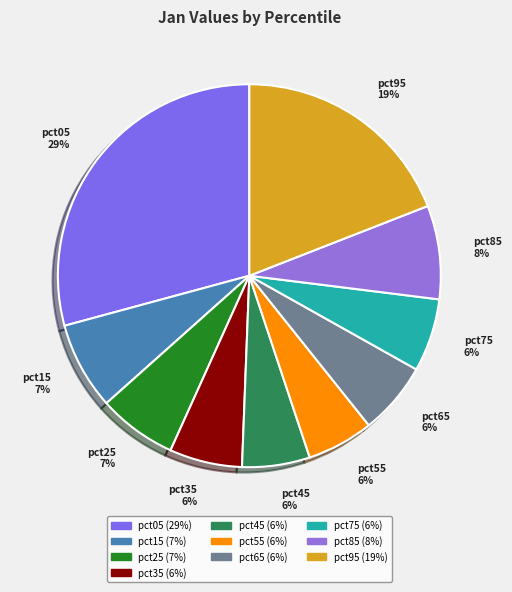

To the nearest percent, what is the combined percentage of pct25 and pct95?

26%